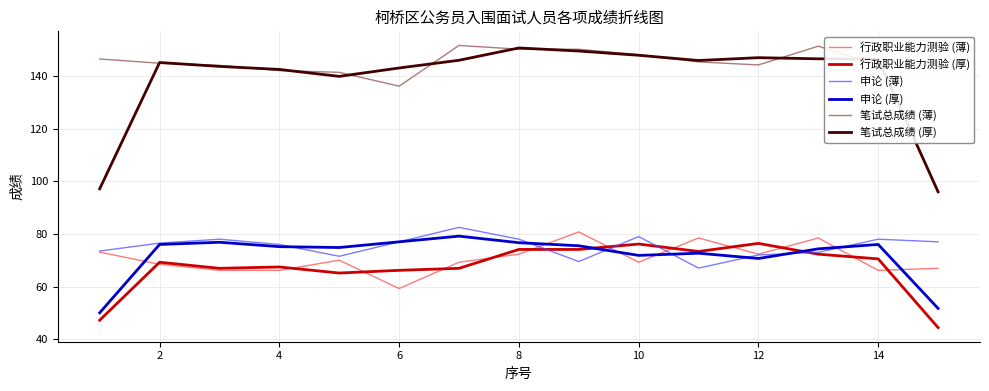

Which series has the largest range (max minus min)?

笔试总成绩 (厚)